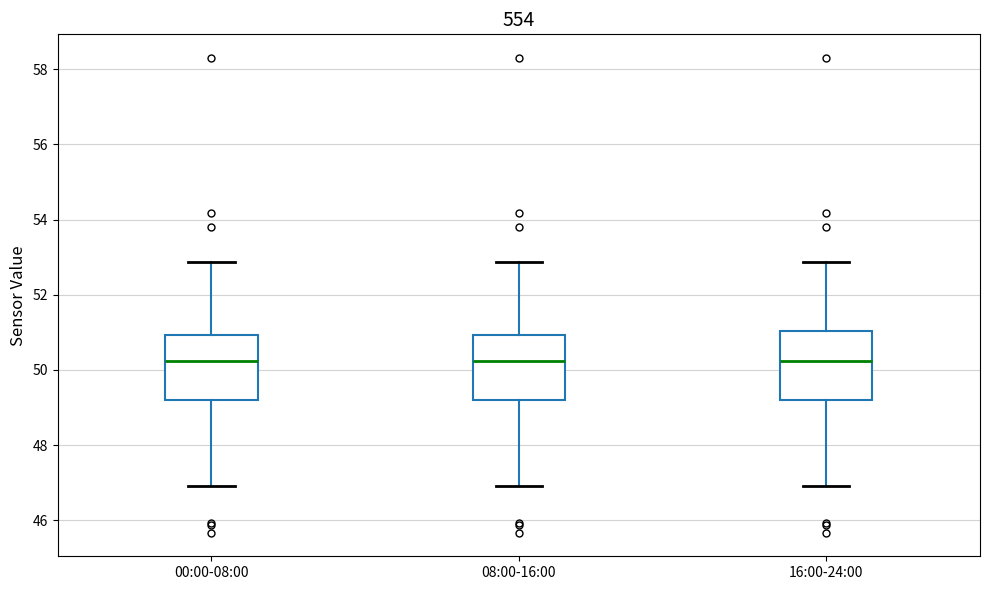

Where is the upper edge of the box for 16:00-24:00 on the y-axis? The values are not printed on the chart, so give them approximately, as read against the axis.

51.0